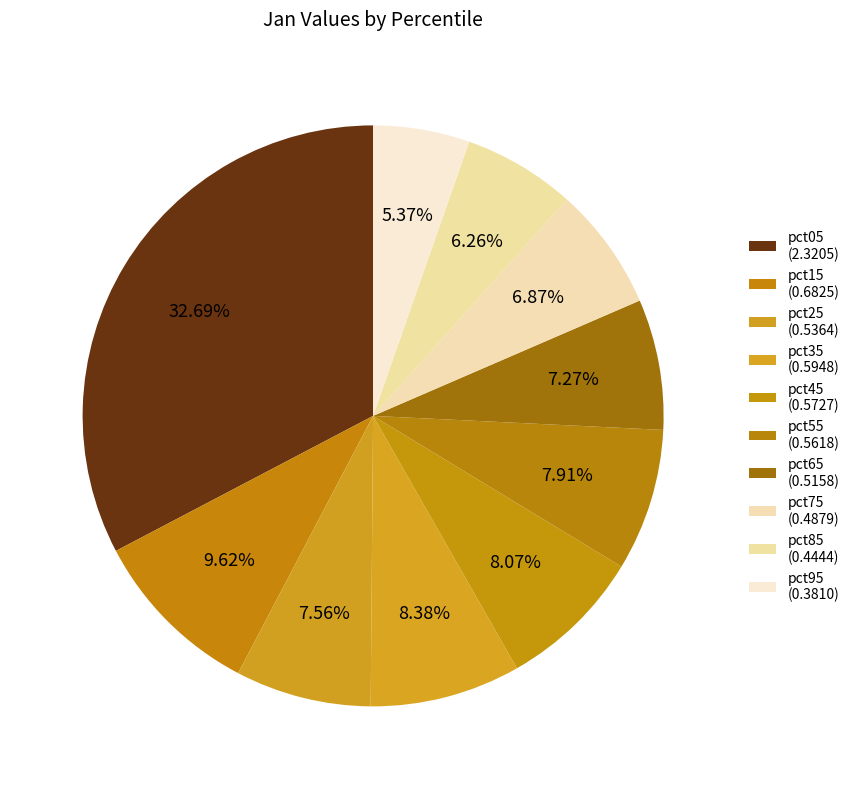

Count the number of slices in the pie.

10